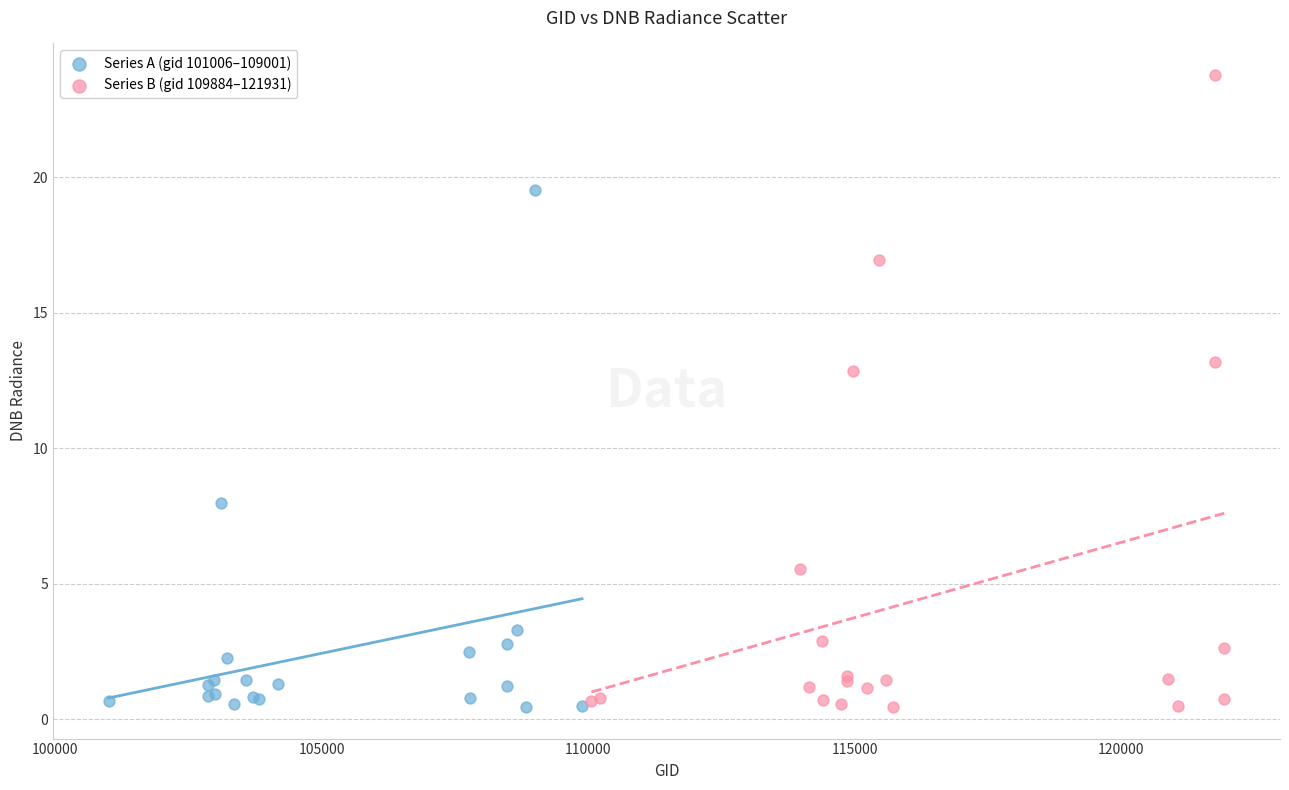

Which series has the largest Y range (max minus min)?

Series B (gid 109884–121931)